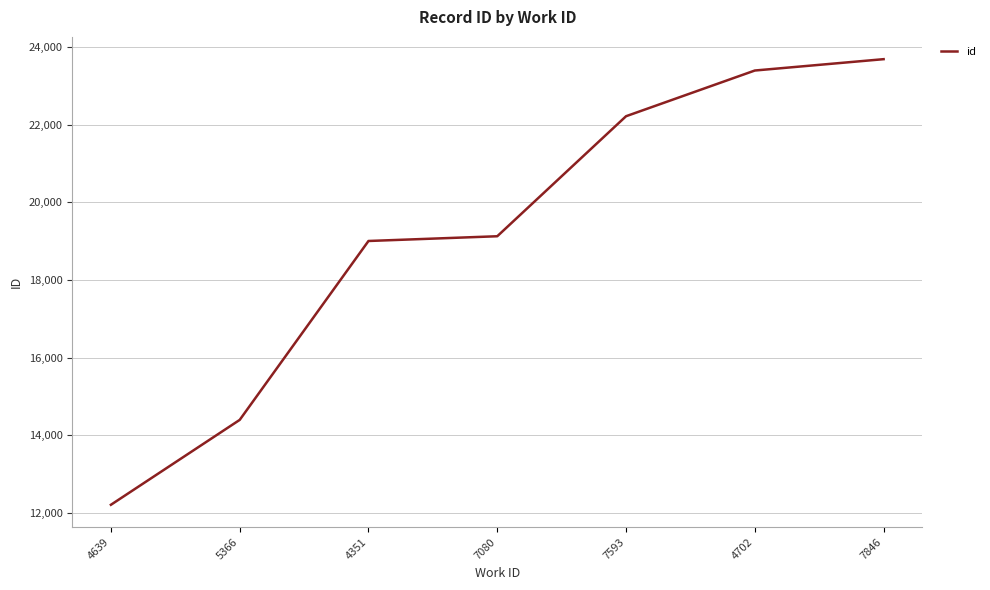

List the labels in order of value, smallest first.

4639, 5366, 4351, 7080, 7593, 4702, 7846